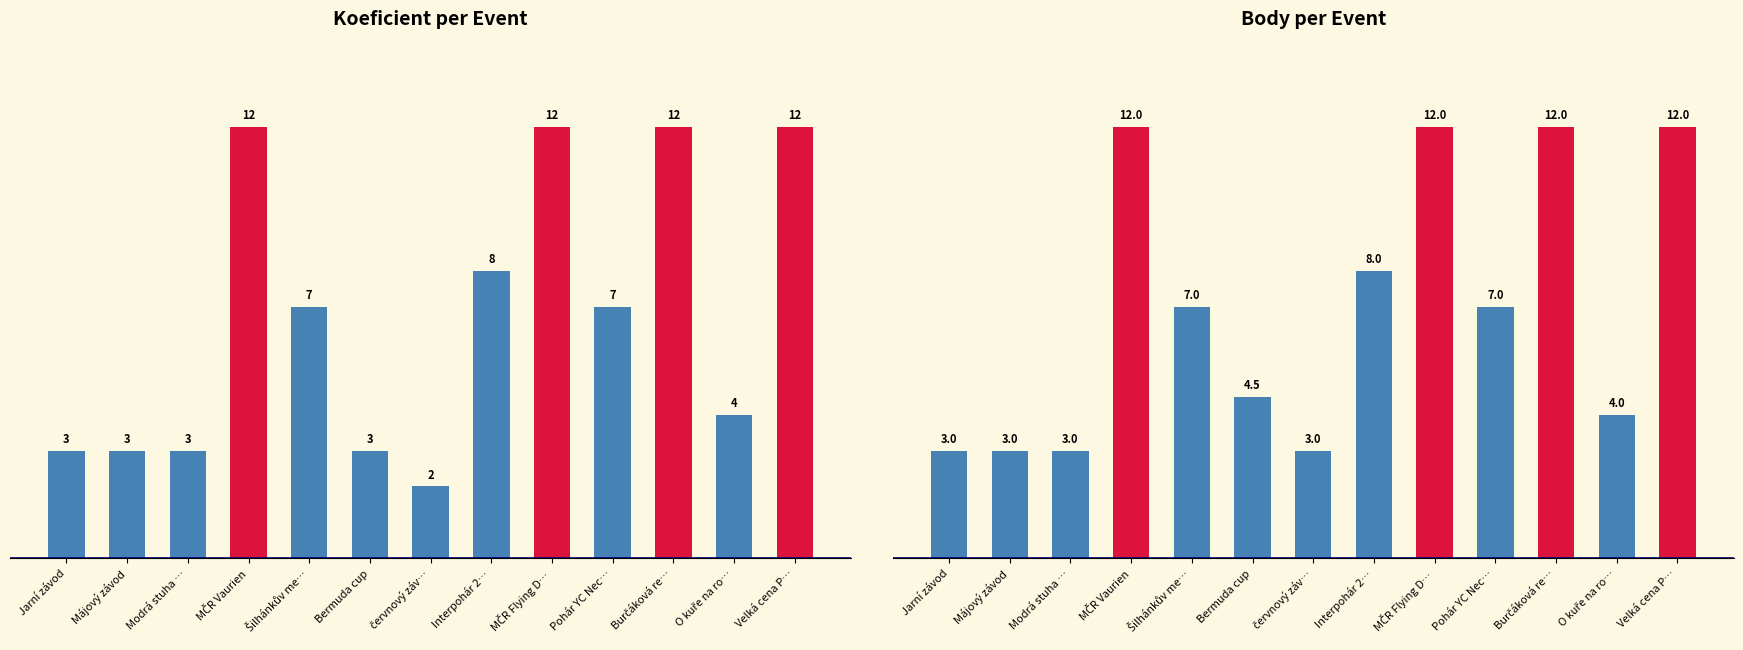

At Burčáková re…, list the series in order from smallest to largest.

Koeficient, Body